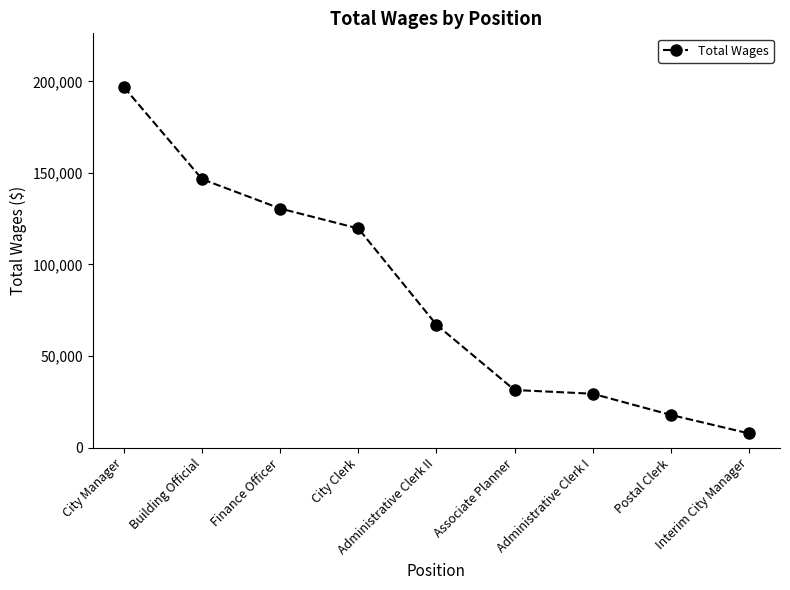

What is the smallest value displayed?

7804